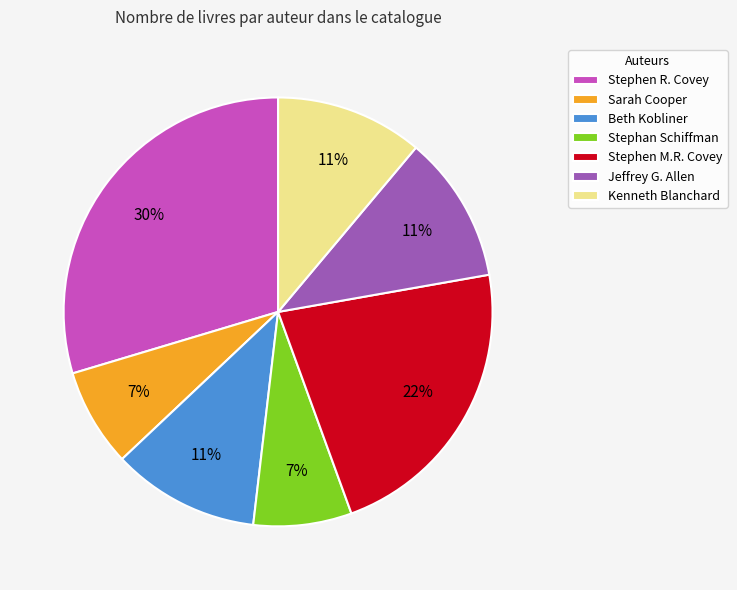

Do Stephen R. Covey and Stephan Schiffman together represent more than half of the pie?

No